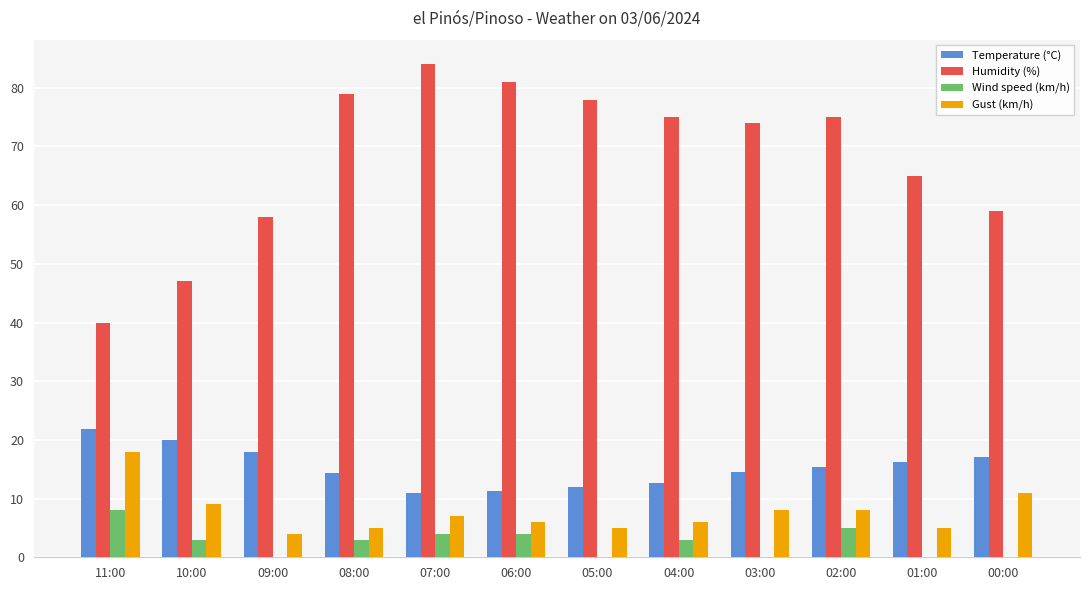

What is the total value across all series at 03:00?

96.5